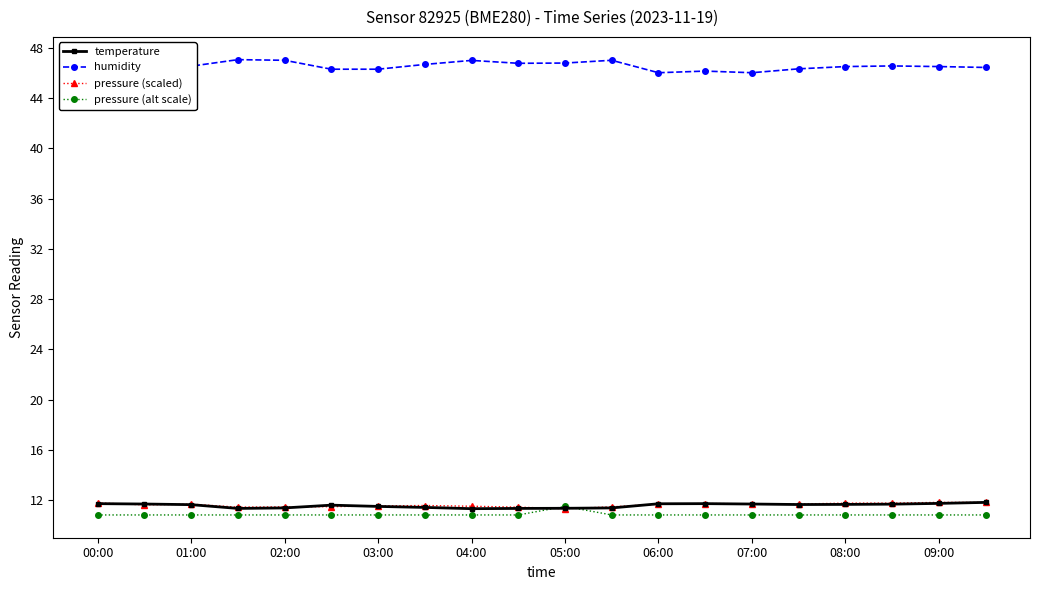

Which series has the widest spread of values?

humidity